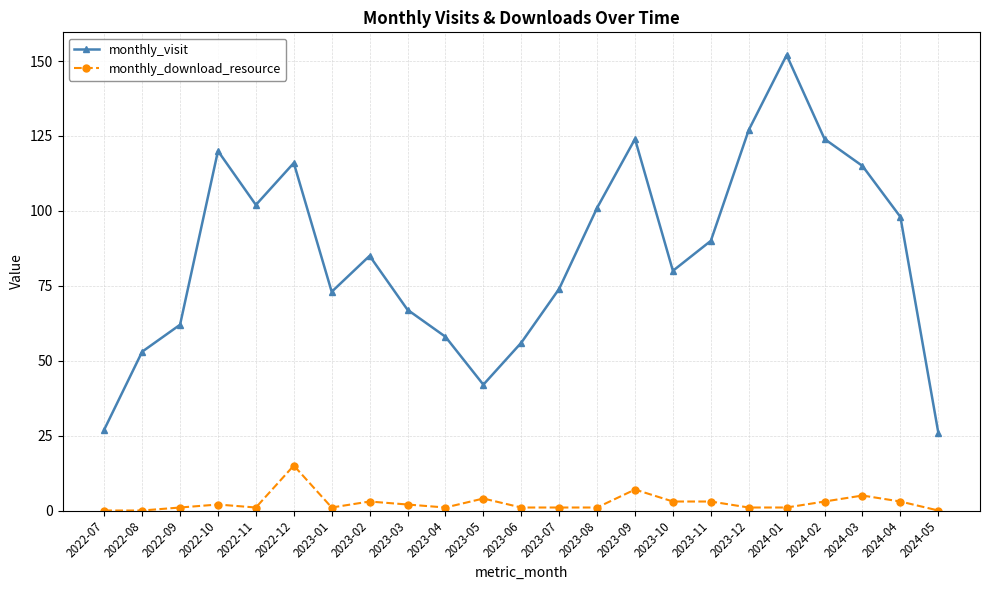

What position from the right is 2023-11?

7